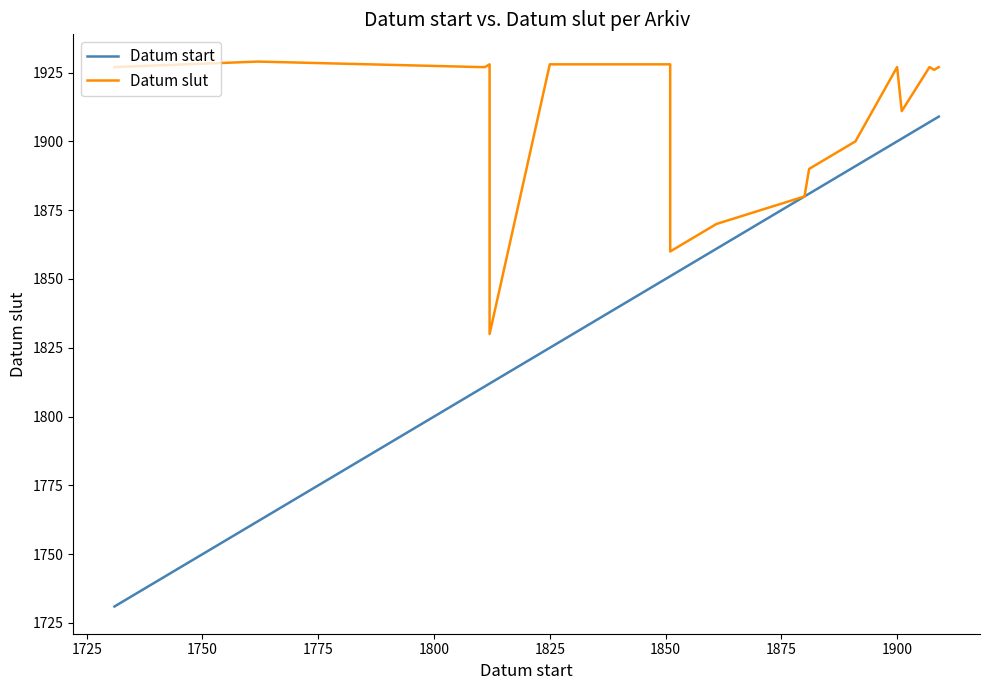

What is the difference between the maximum and second lowest values in the Datum start series?

147